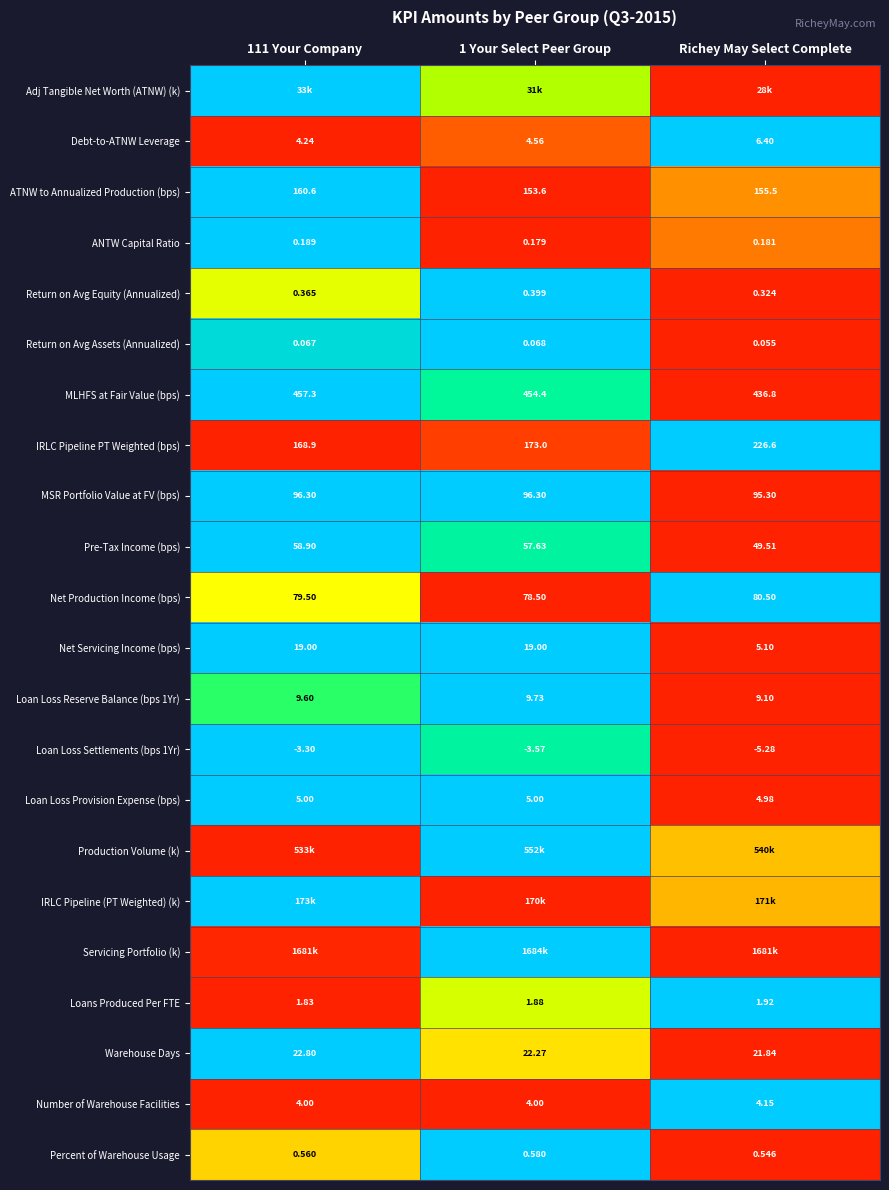

Where is ATNW to Annualized Production (bps) nearest to the value 157?

Richey May Select Complete